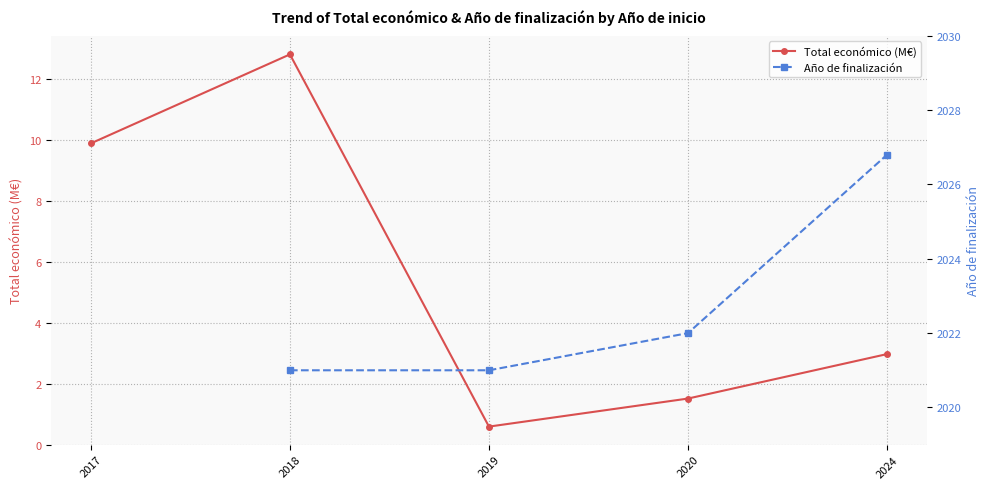

What is the difference between the highest and lowest values at 2020?

2020.5